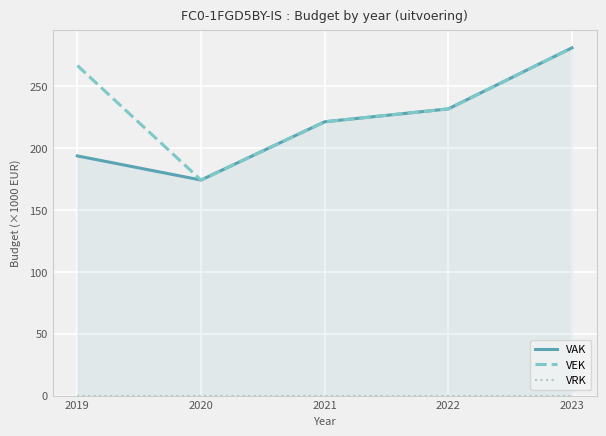

Which series has the largest total across all categories?

VEK